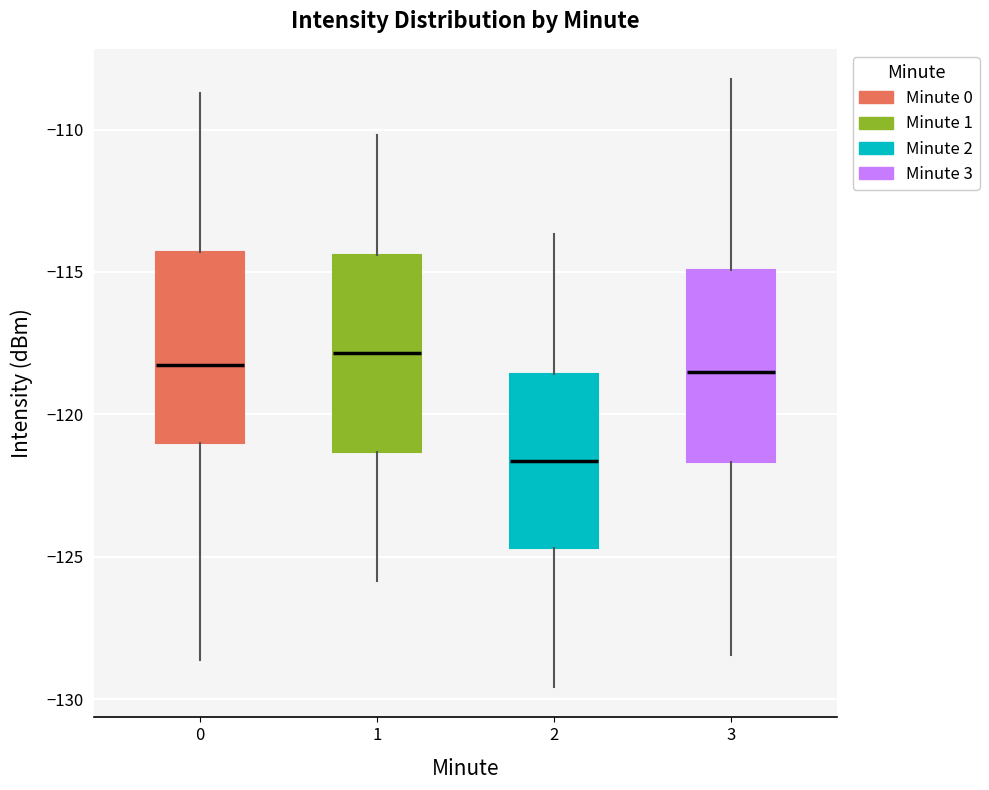

Reading left to right, transcribe this box plot: for each box, give where its median line is, the range the box spans, and where its two whiskers end, as read against the y-axis. The values are not printed on the chart, so give them approximately, as read against the axis.

0: median -118.5, box -121.0 to -114.5, whiskers -128.5 to -108.5
1: median -118.0, box -121.5 to -114.5, whiskers -126.0 to -110.0
2: median -121.5, box -124.5 to -118.5, whiskers -129.5 to -113.5
3: median -118.5, box -121.5 to -115.0, whiskers -128.5 to -108.0